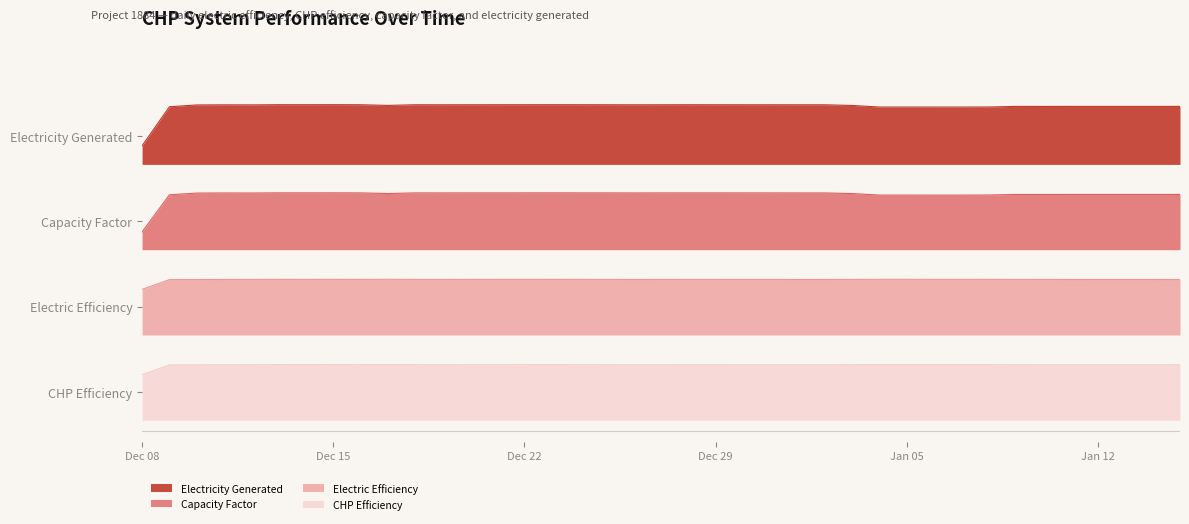

Which series has the widest spread of values?

Electricity Generated